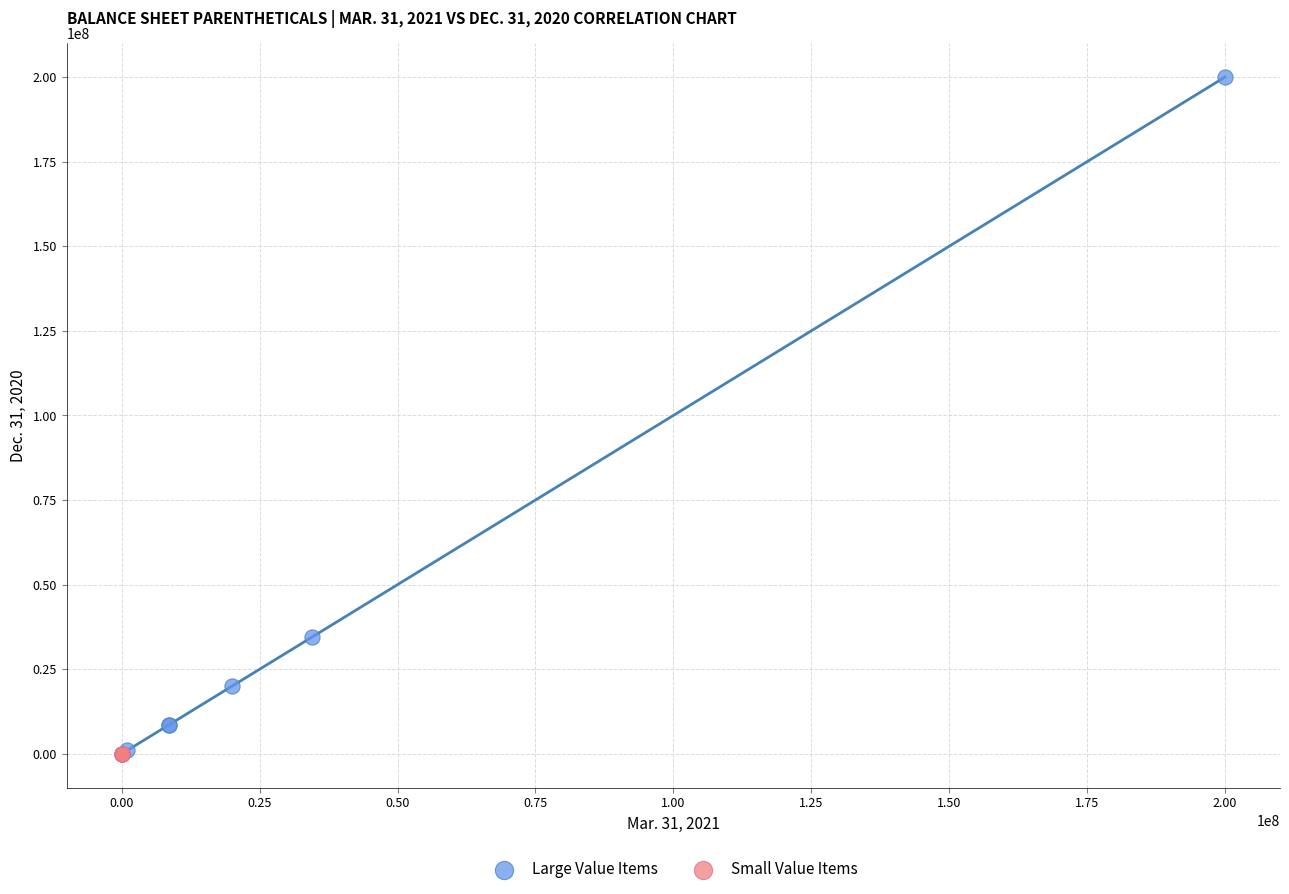

Which series reaches the maximum Y coordinate?

Large Value Items